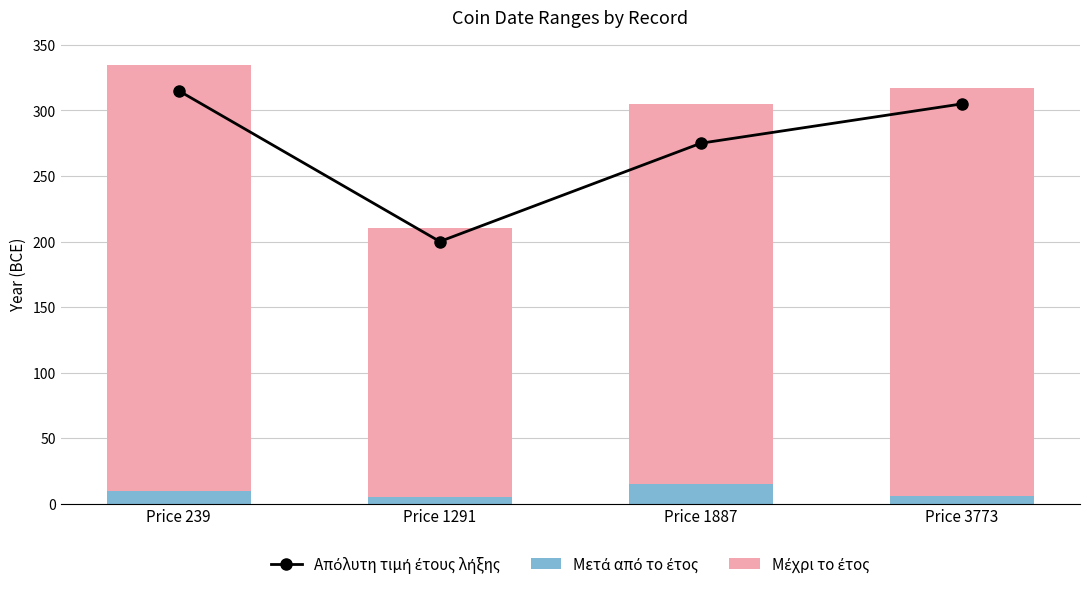

What is the total value across all series at Price 3773?

622